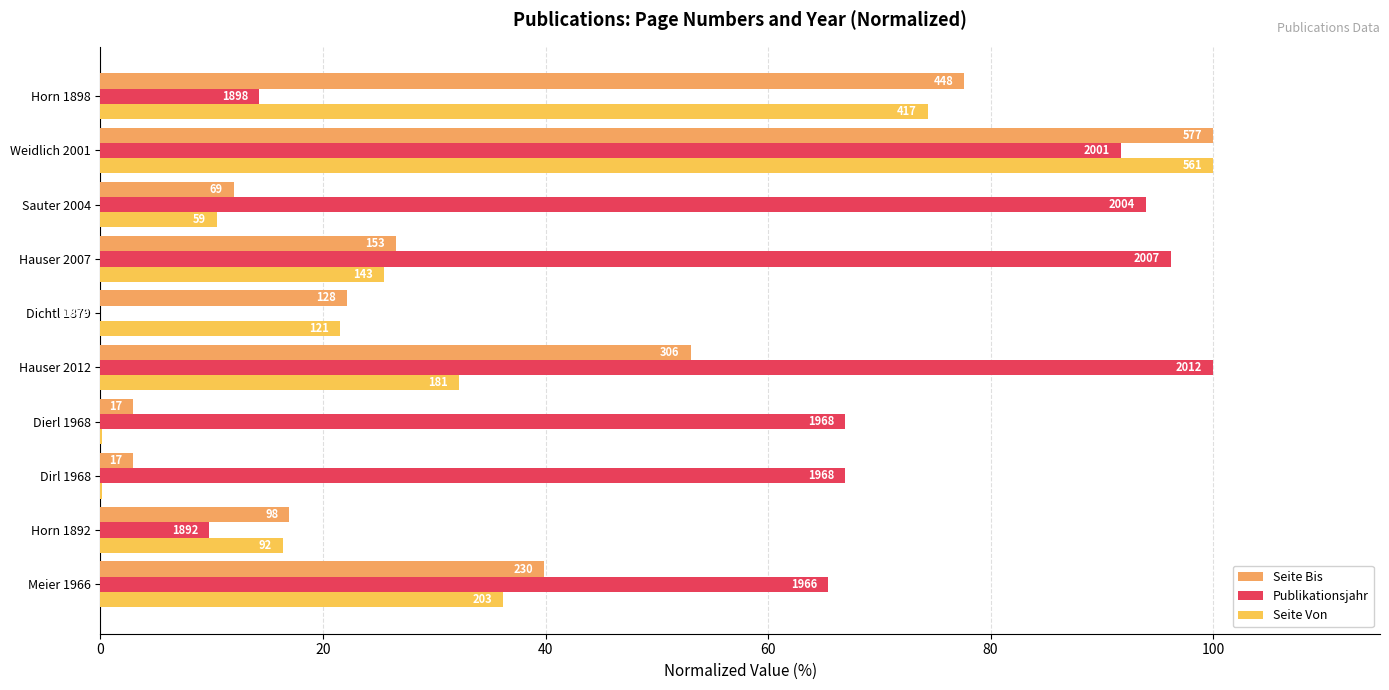

Does the chart contain stacked bars?

No